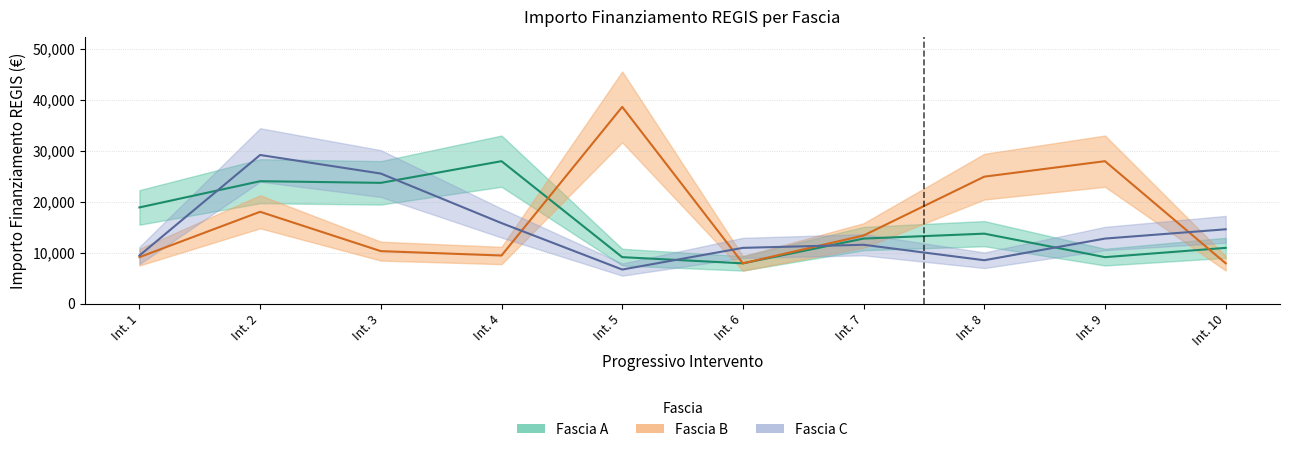

How many values in the Fascia A series are below 13712?

5